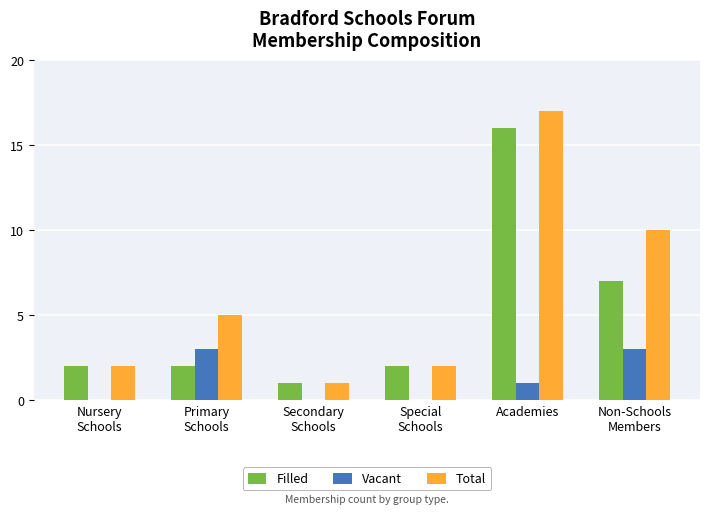

Which series has the largest total across all categories?

Total